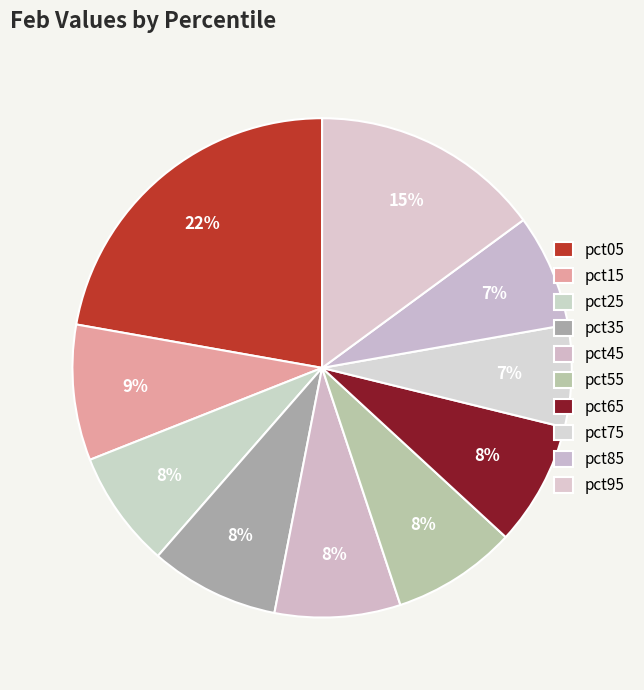

Between pct05 and pct45, which is larger?

pct05